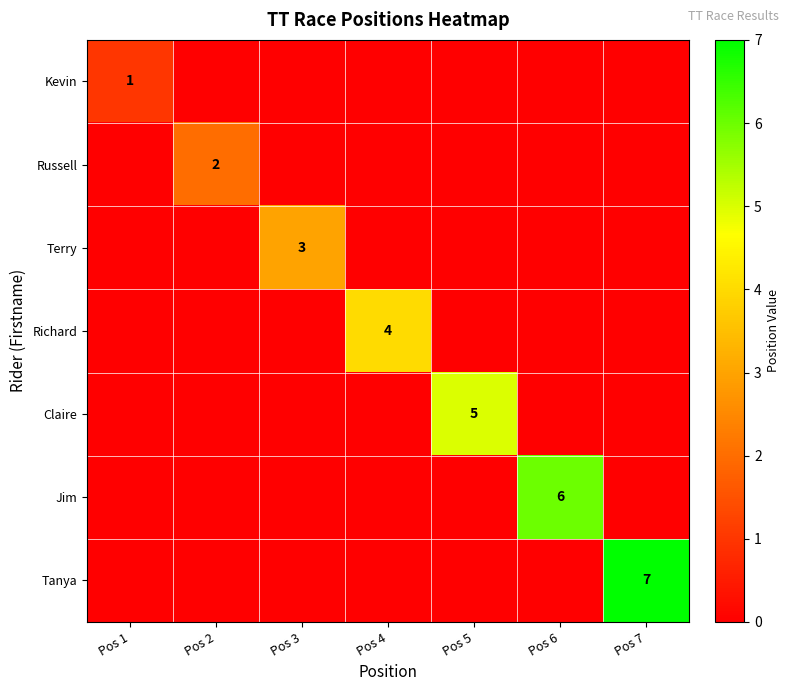

What is the difference between the highest and lowest values at Pos 6?

6